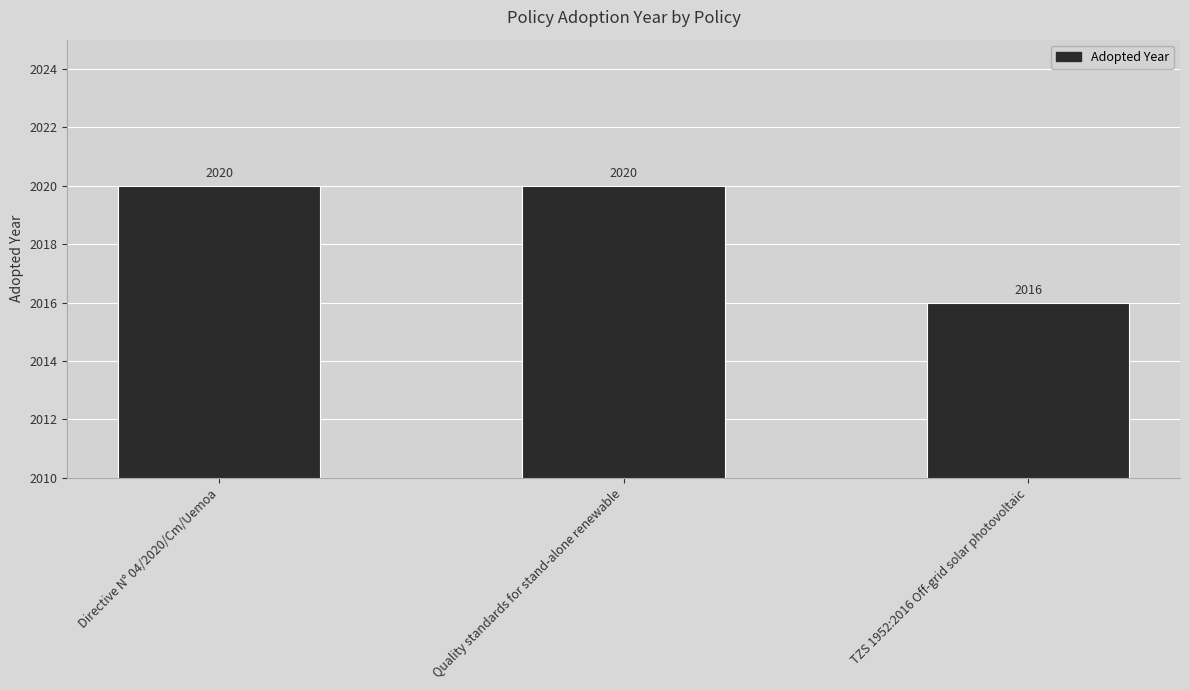

What is the difference between the maximum and minimum values?

4